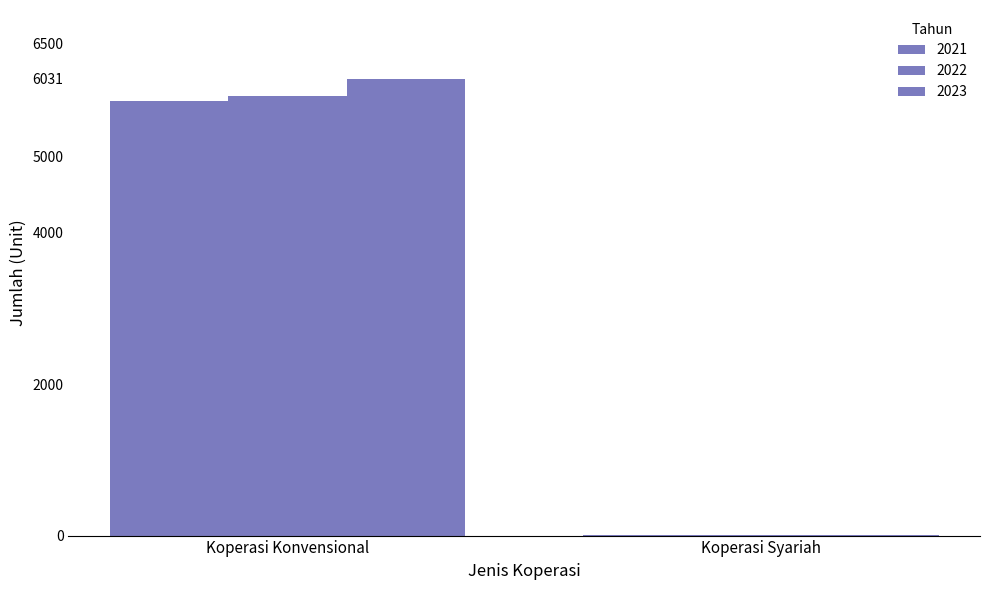

How many categories are shown in the chart?

2